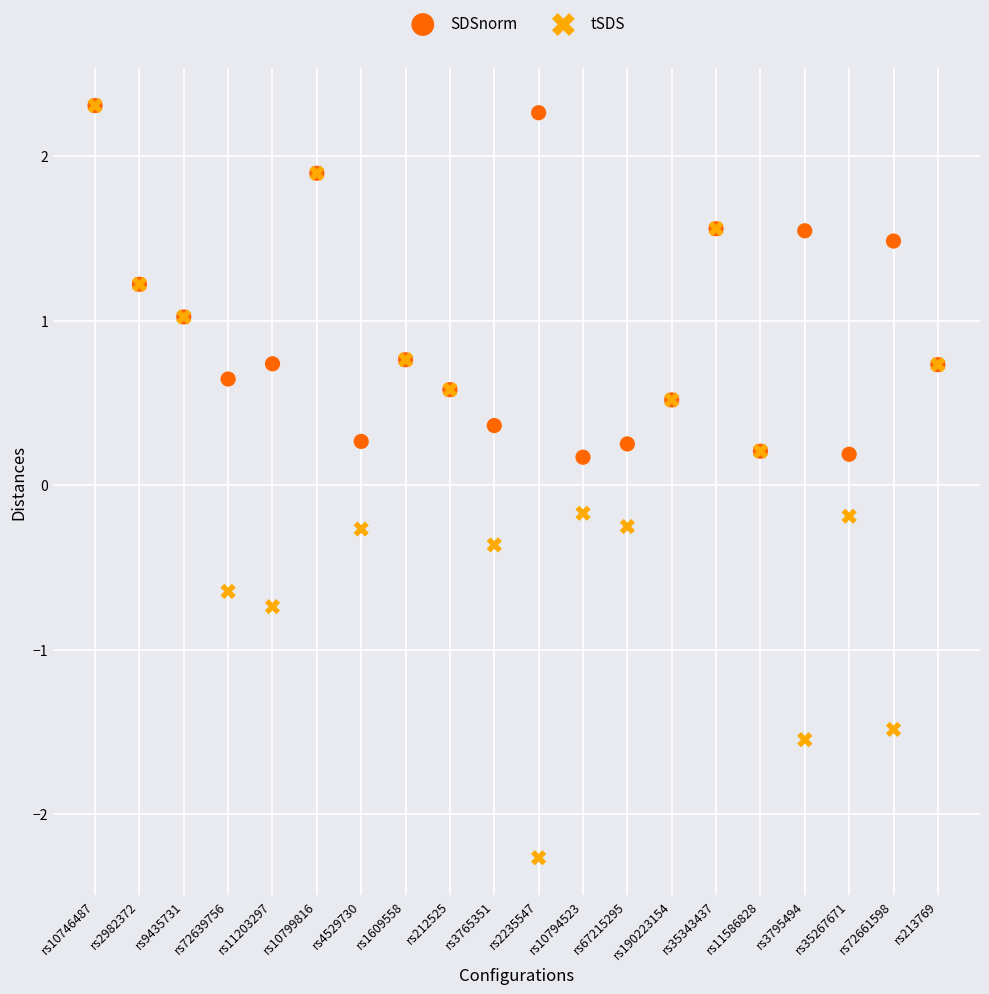

What are all the series names shown in the legend?

SDSnorm, tSDS